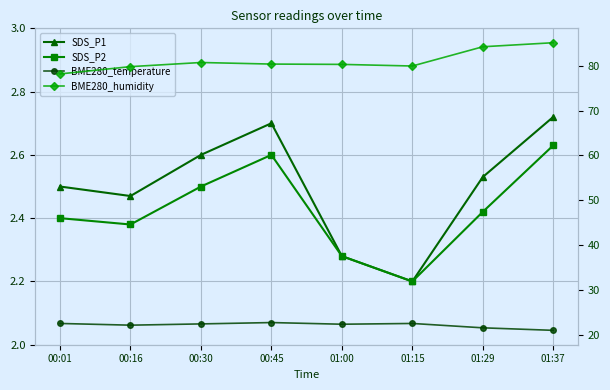

Which series has the widest spread of values?

BME280_humidity